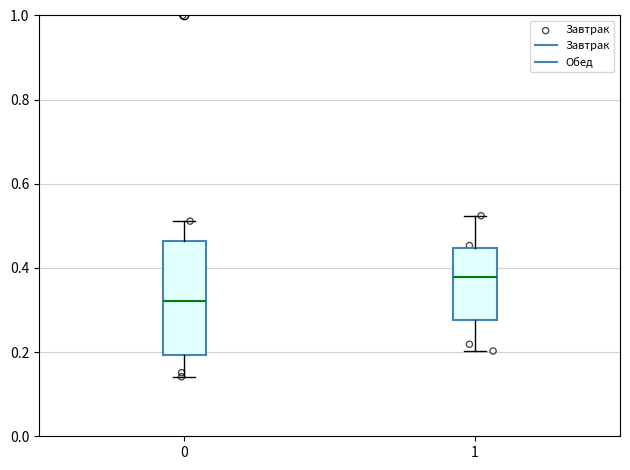

Reading left to right, transcribe this box plot: for each box, give where its median line is, the range the box spans, and where its two whiskers end, as read against the y-axis. The values are not printed on the chart, so give them approximately, as read against the axis.

0: median 0.32, box 0.20 to 0.46, whiskers 0.14 to 0.52
1: median 0.38, box 0.28 to 0.44, whiskers 0.20 to 0.52